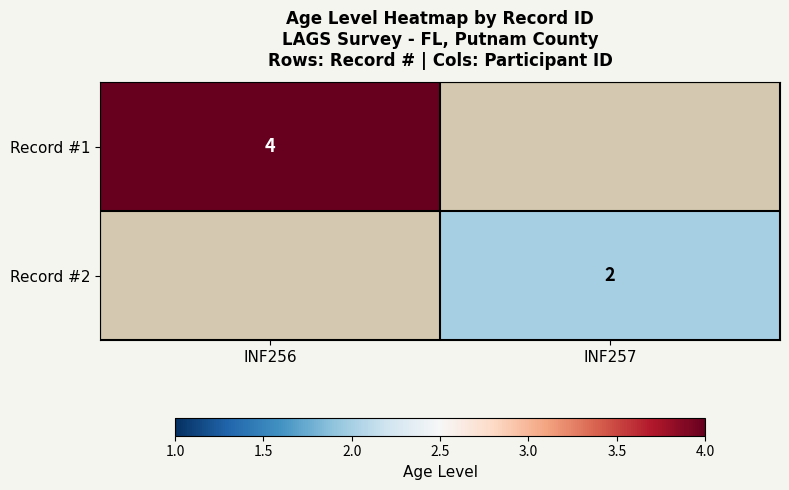

Is it true that Record #2 equals 2 at INF257?

True